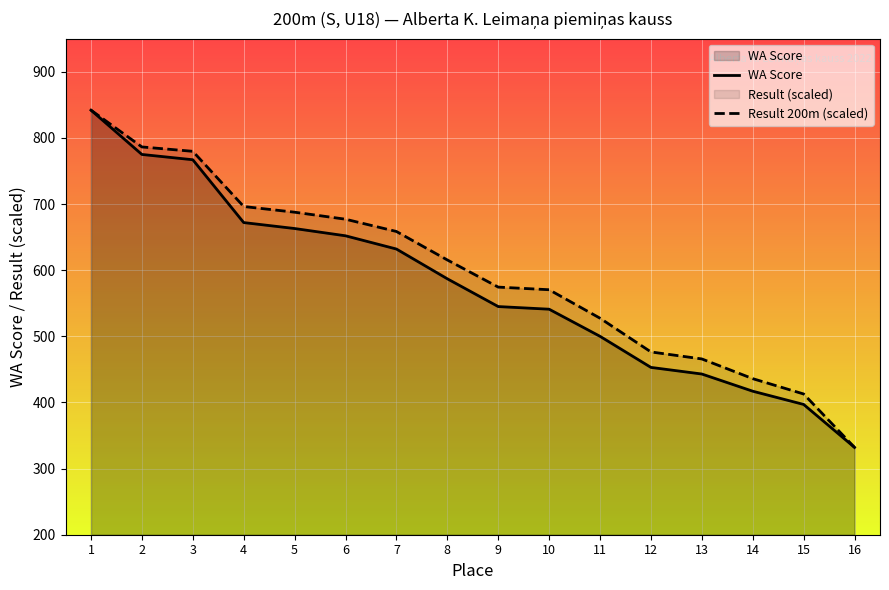

What is the total value across all series at 12?

929.4